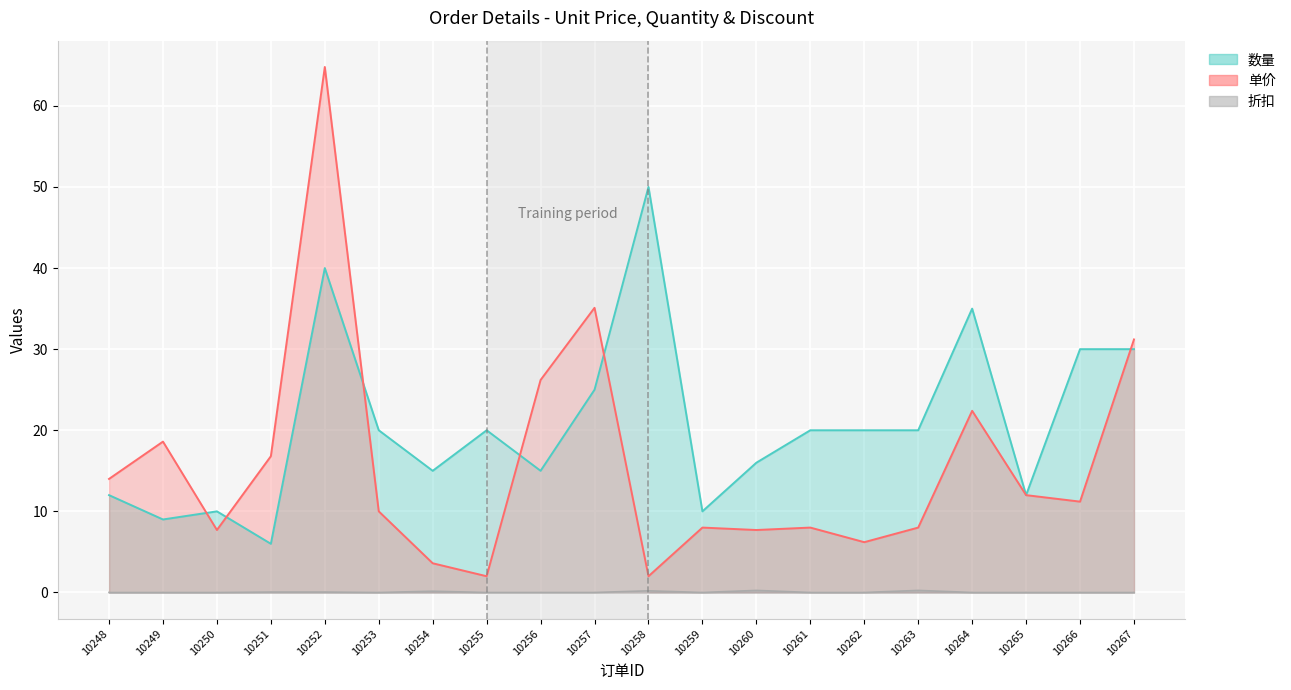

Where do 数量 (line) and 单价 (line) first cross each other?

10249 and 10250